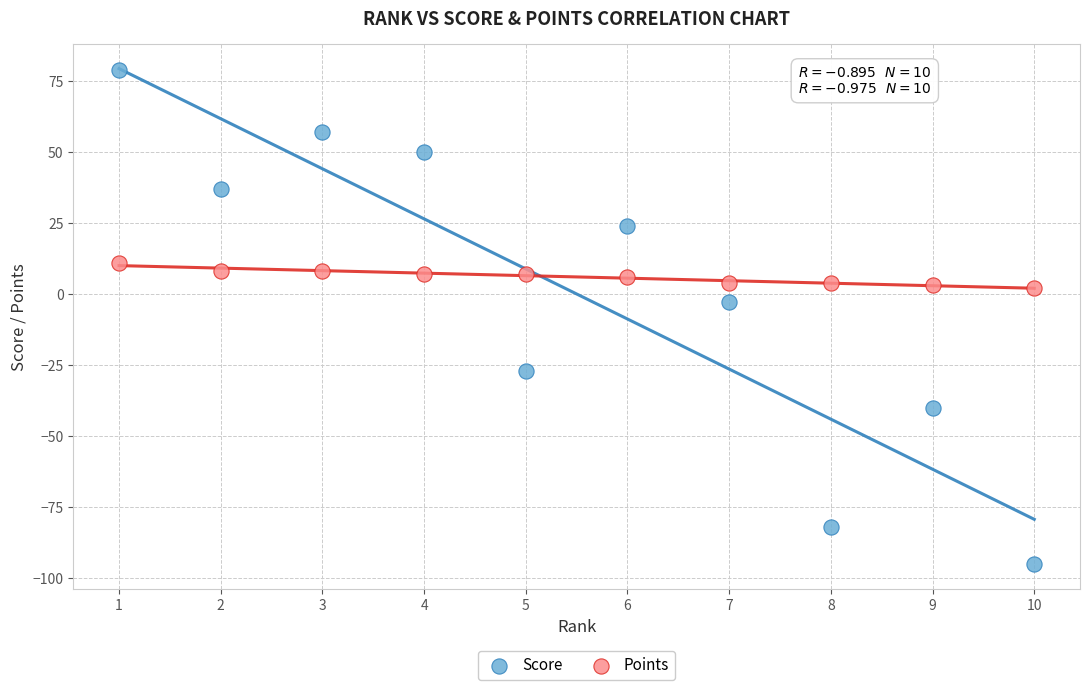

Which series has the widest spread of Y values?

Score